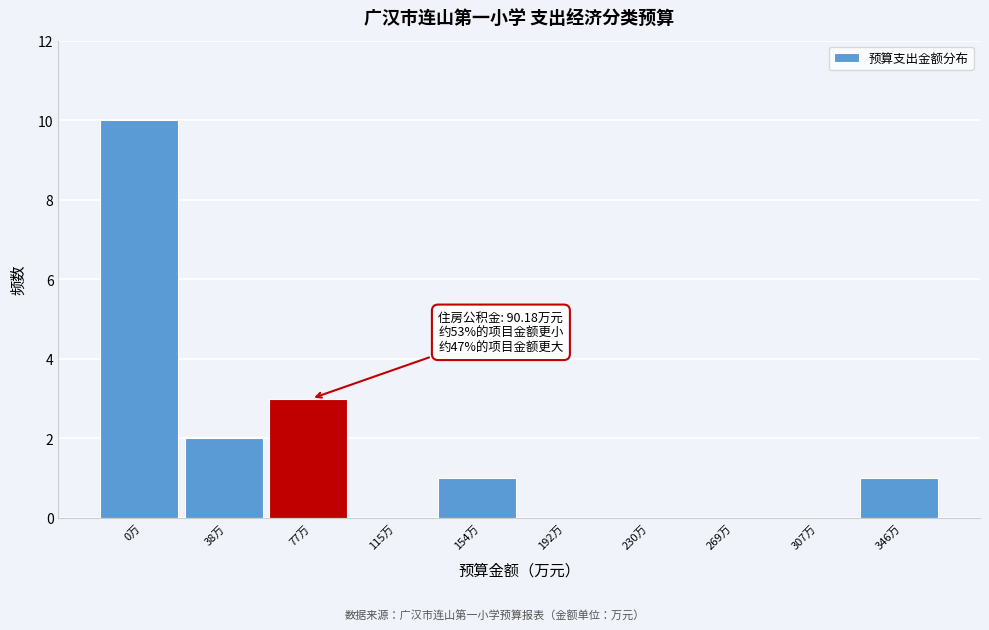

Reading left to right, transcribe all the data shown in this chart.

0万=10	38万=2	77万=3	115万=0	154万=1	192万=0	230万=0	269万=0	307万=0	346万=1